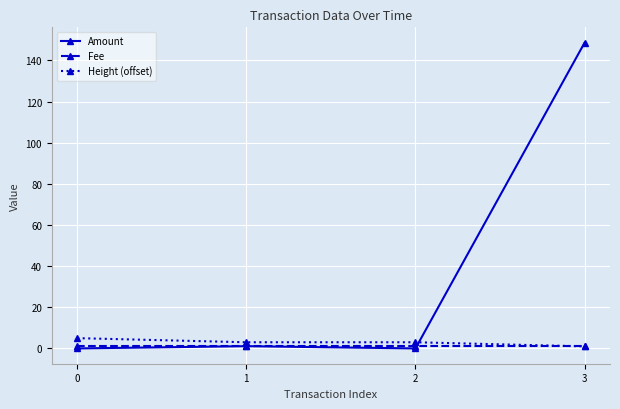

List the series in order of their peak value, lowest first.

Fee, Height (offset), Amount